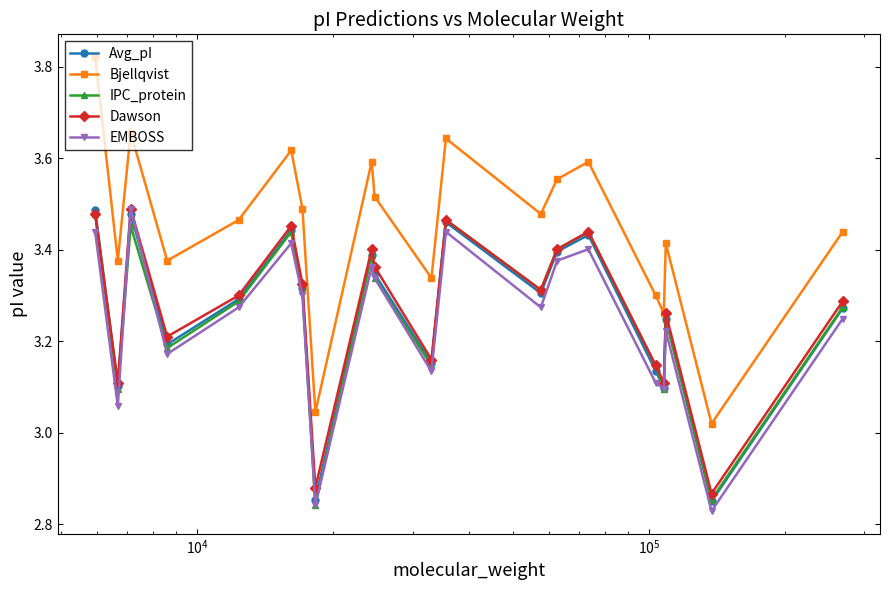

How many distinct data groups are displayed?

5